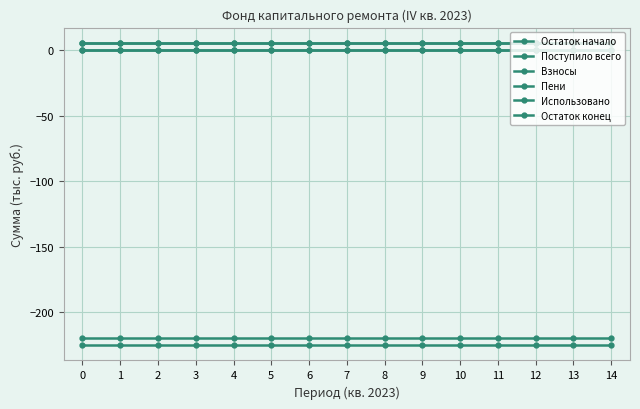

How many categories are shown in the chart?

15